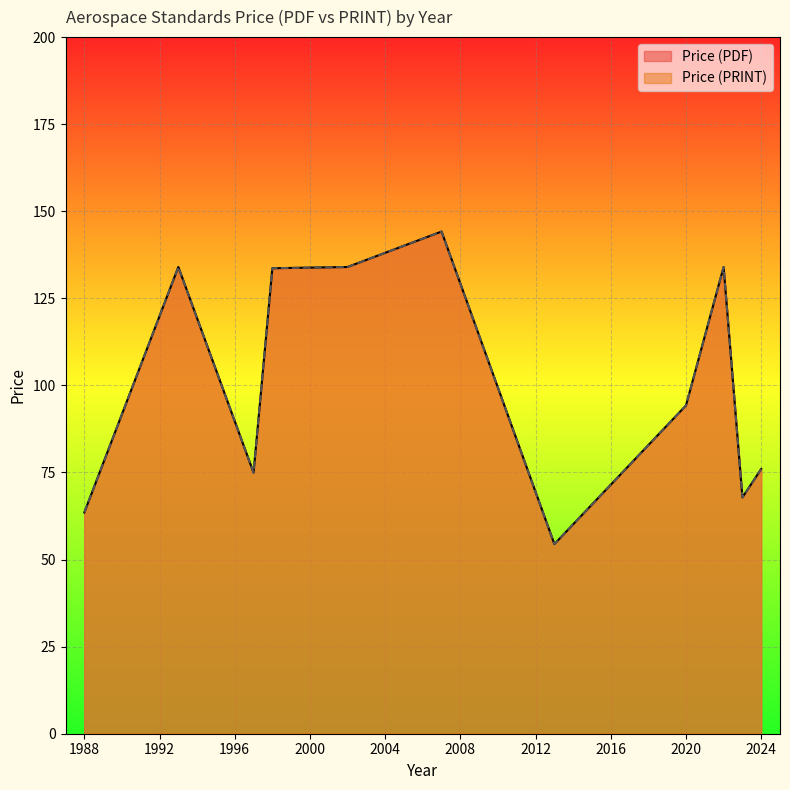

Is the value of Price (PRINT) at 1997 greater than the value of Price (PDF) at 2007?

No